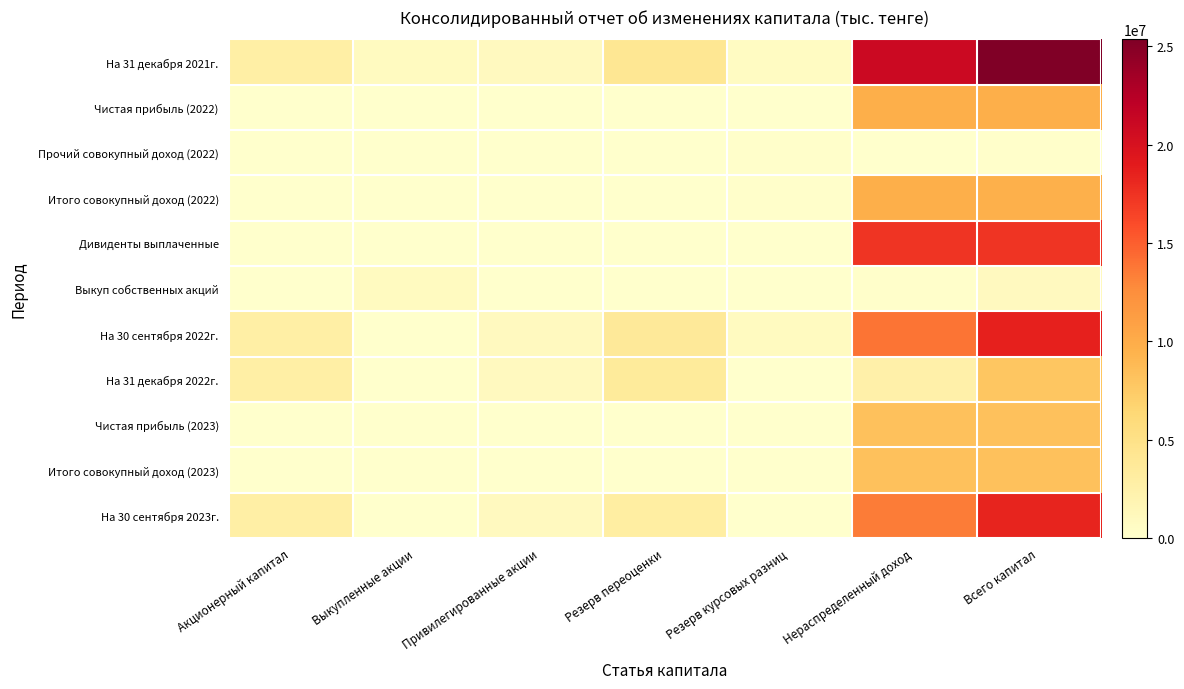

Which series has the largest total across all categories?

На 31 декабря 2021г.